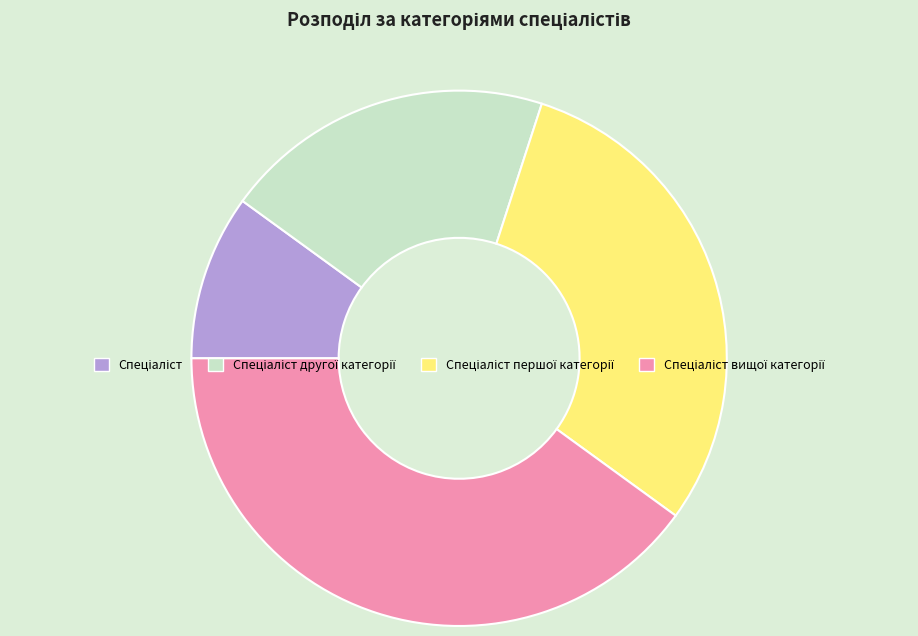

Is there any slice that represents more than half of the pie?

No